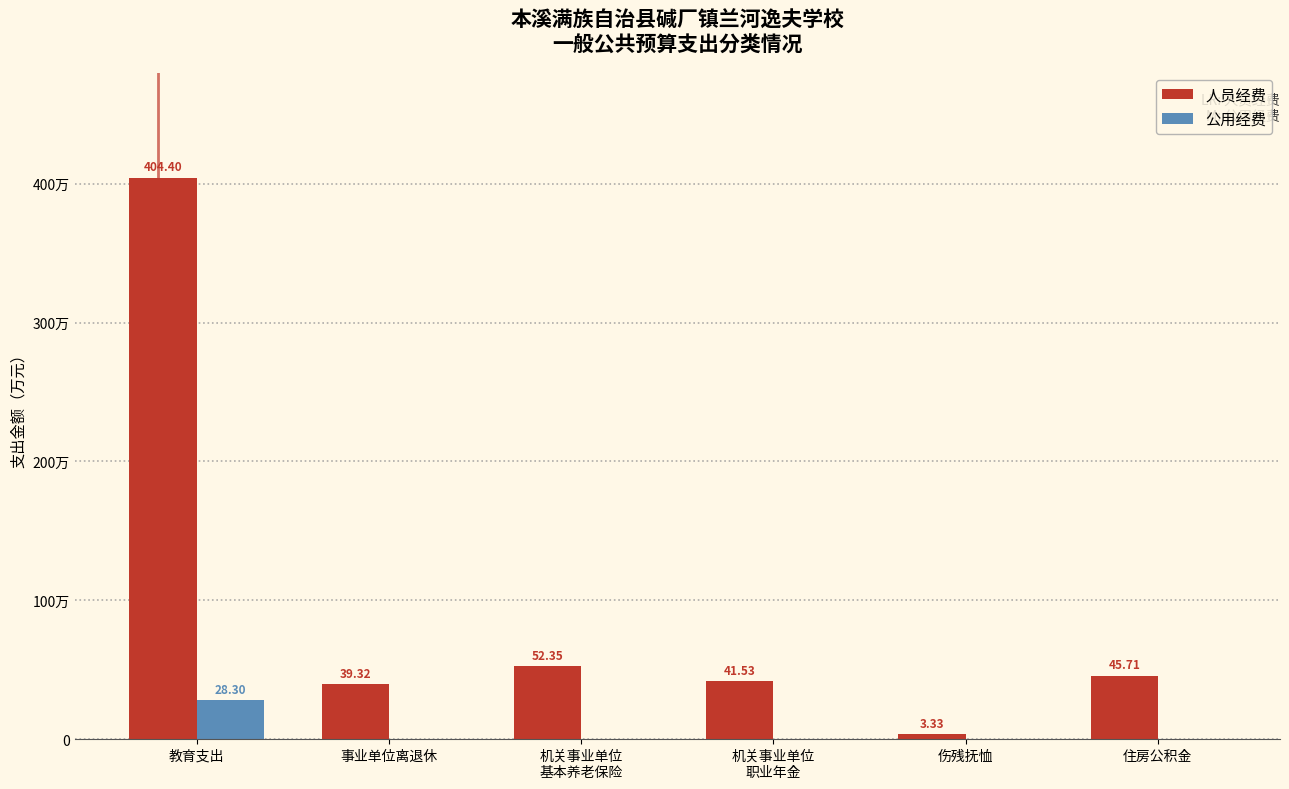

Are the bars horizontal?

No